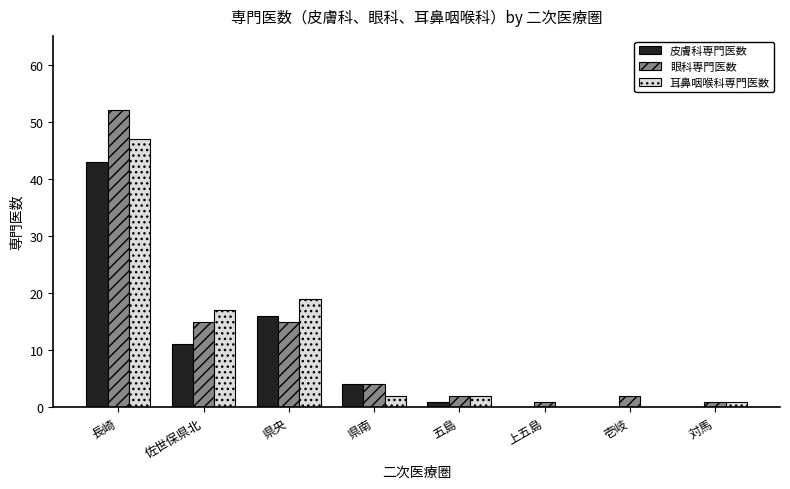

How many categories are shown in the chart?

8